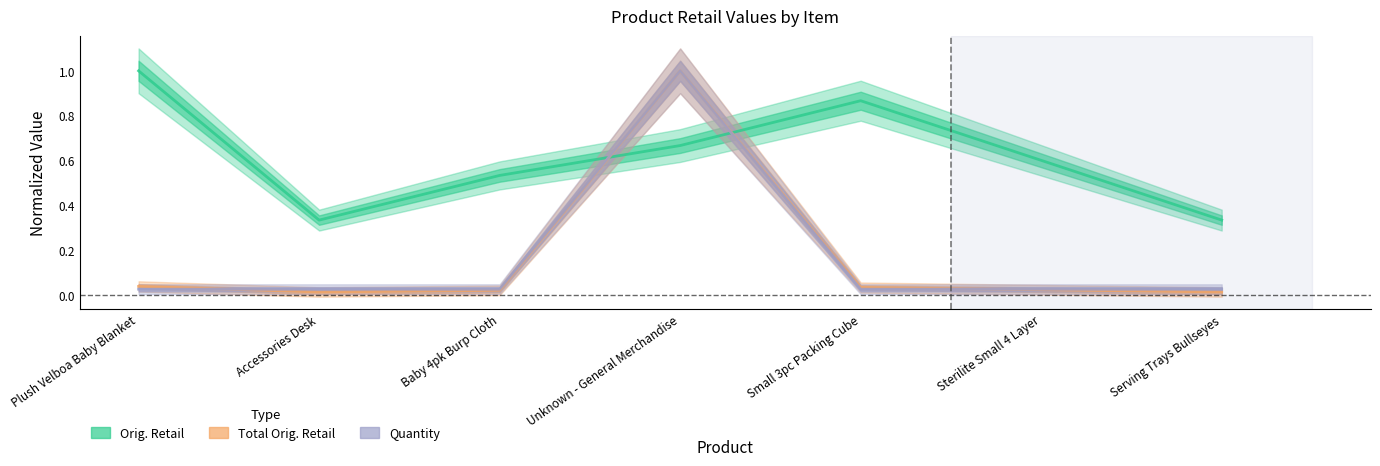

What position from the right is Sterilite Small 4 Layer?

2